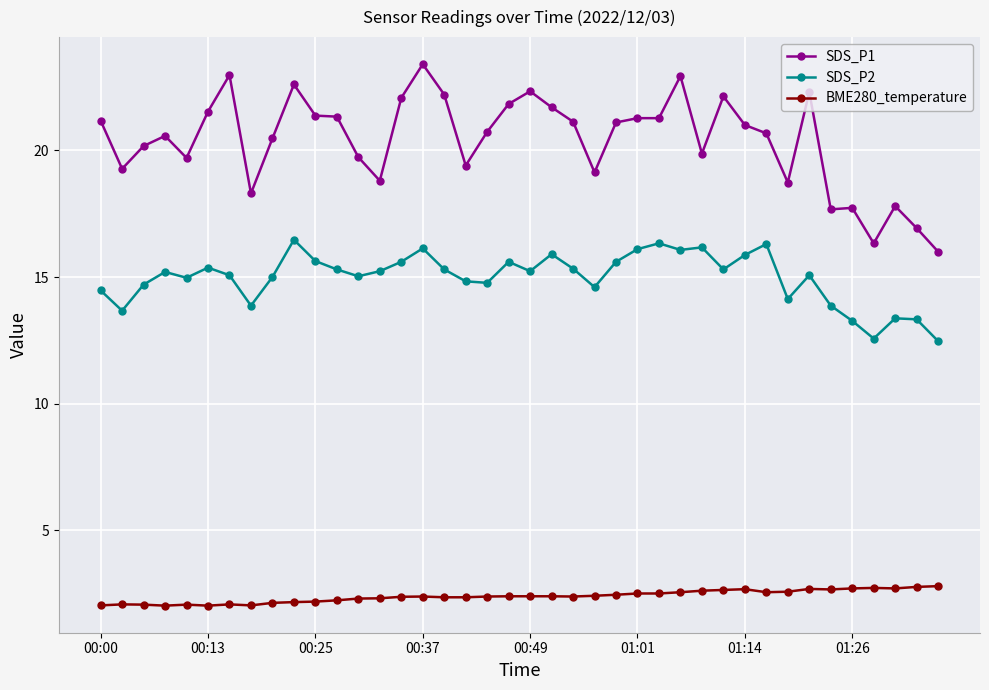

True or false: BME280_temperature and SDS_P2 intersect in this chart.

False